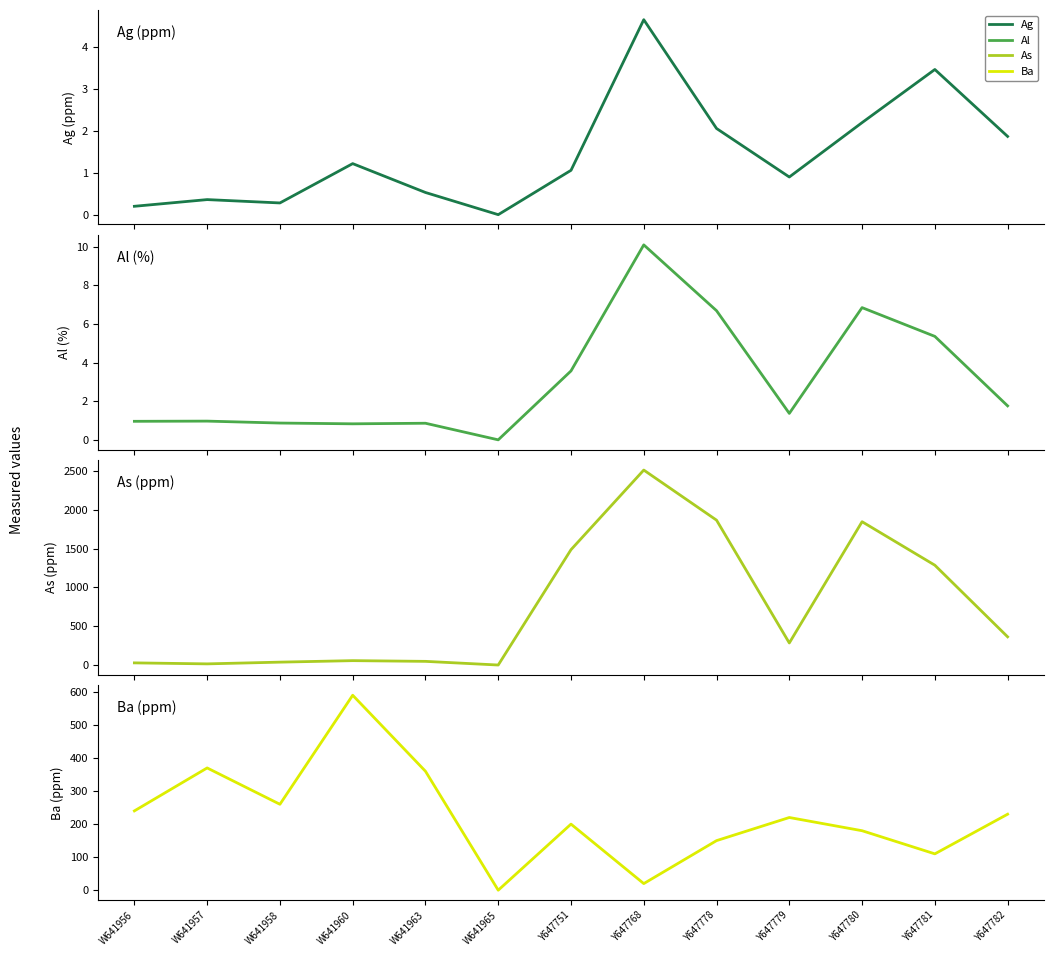

Where is the first local minimum for Ba?

W641958